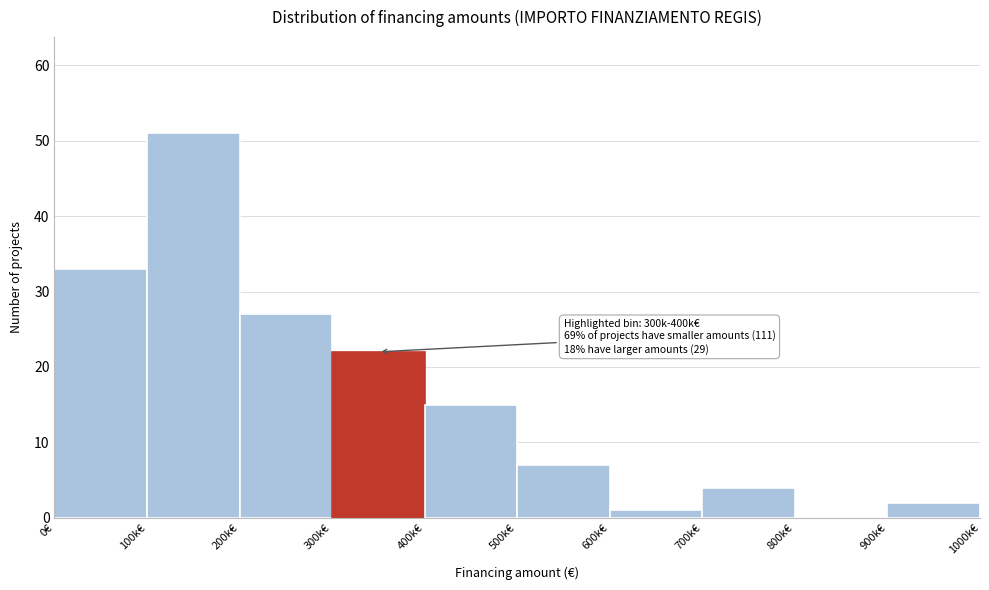

Reading left to right, what are all the values shown in this chart?

0€=33	100k€=51	200k€=27	300k€=22	400k€=15	500k€=7	600k€=1	700k€=4	800k€=0	900k€=2